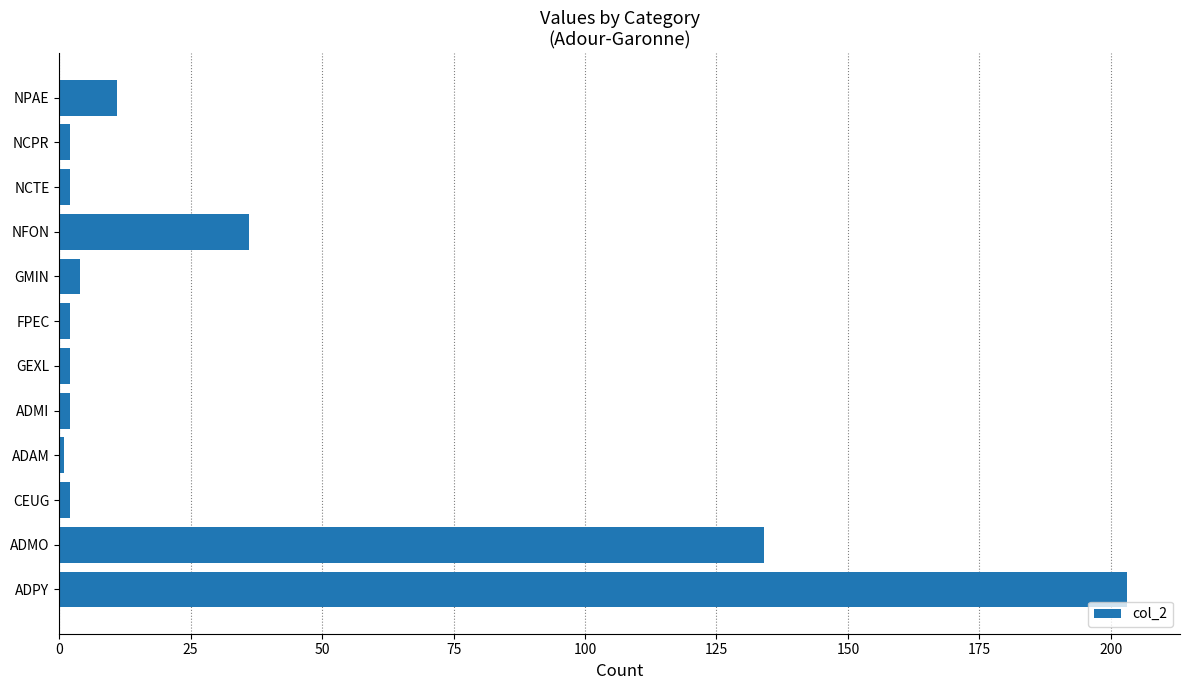

True or false: the data shows 55 at NFON.

False